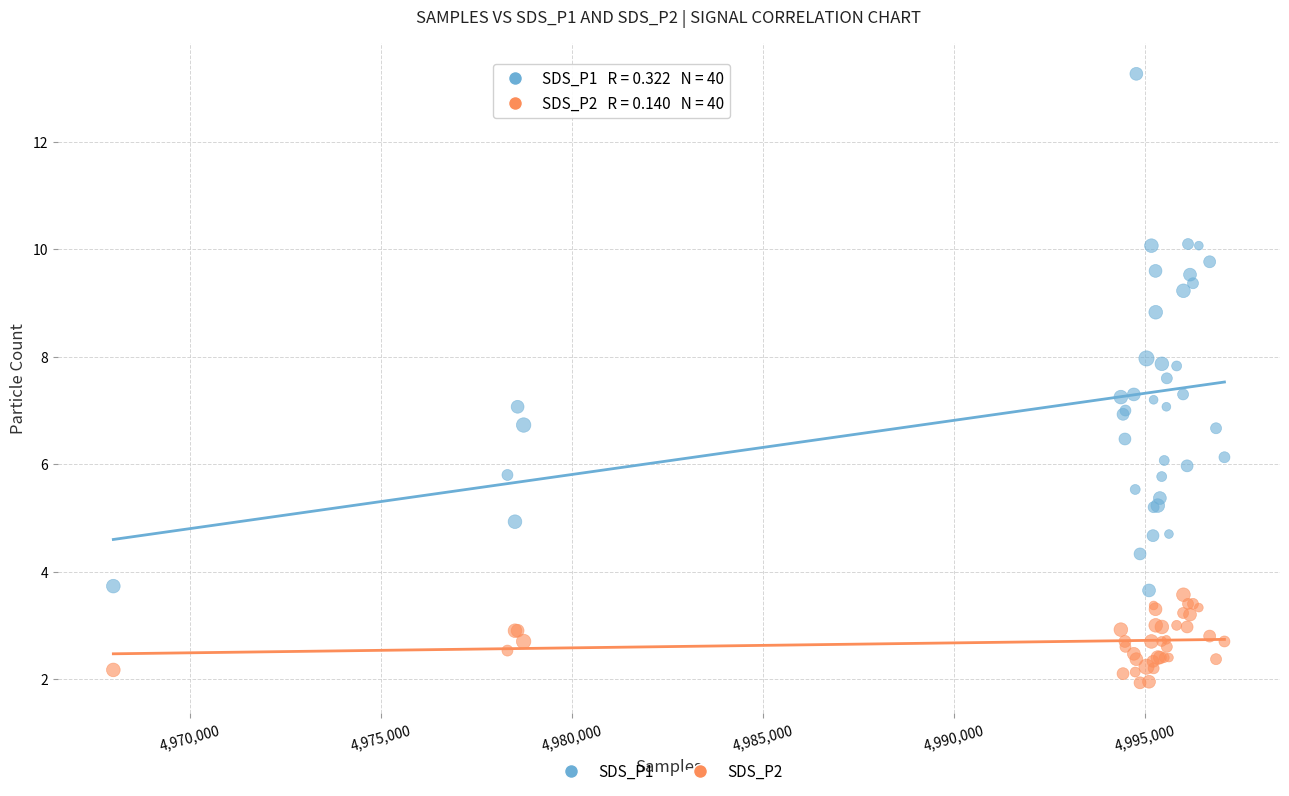

Which series contains the lowest Y value?

SDS_P2